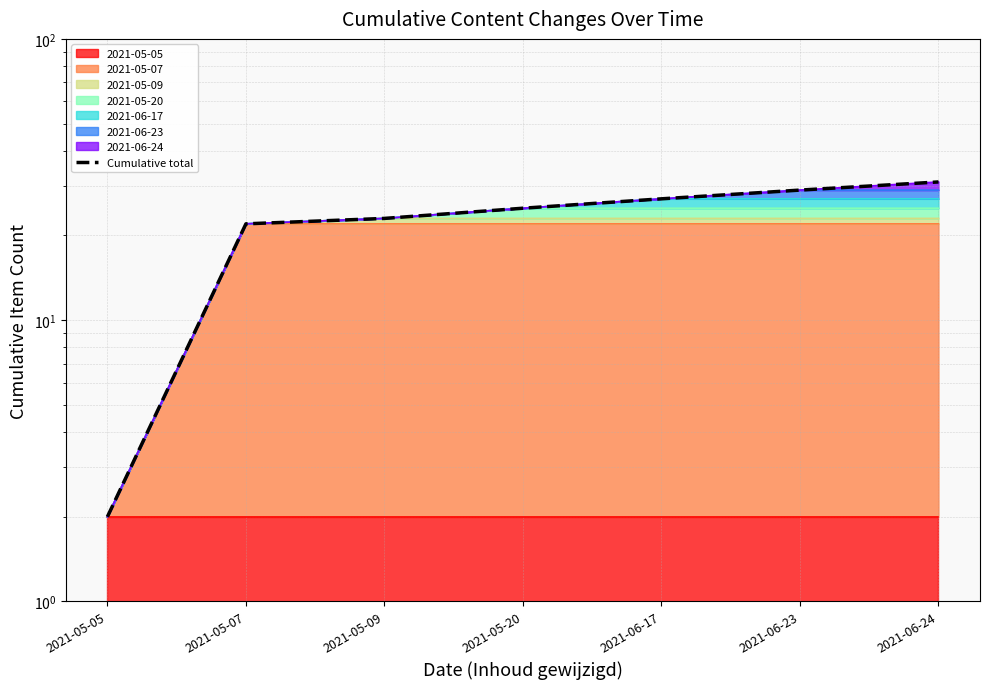

Does the chart display data point markers on the line(s)?

No